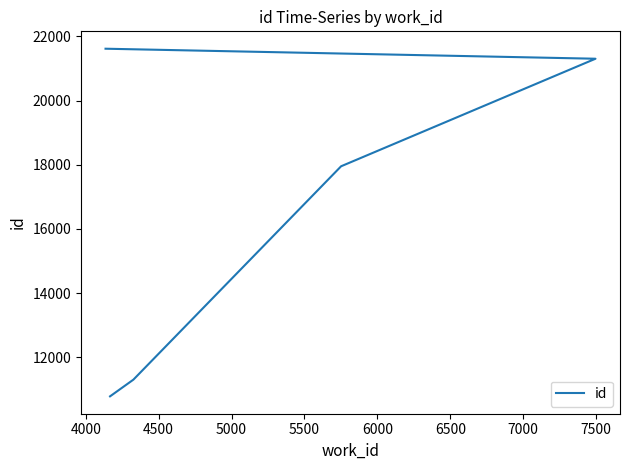

What is the maximum value shown in the chart?

21614